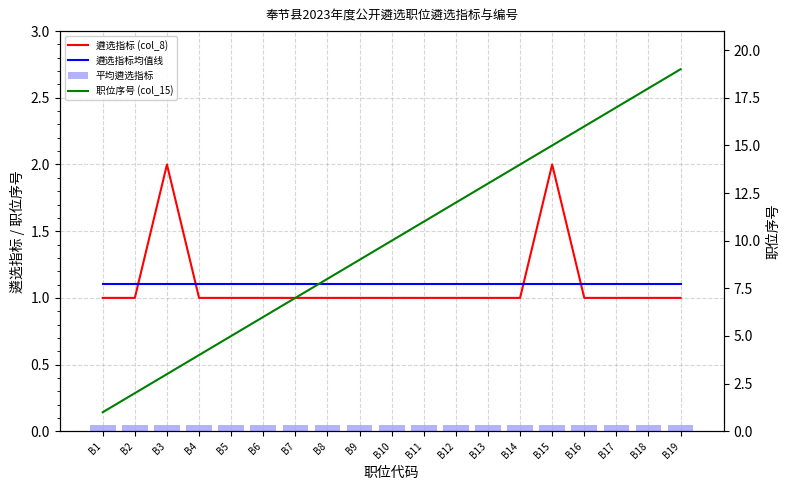

The value of 遴选指标 (col_8) at B16 is 1.5. True or false?

False